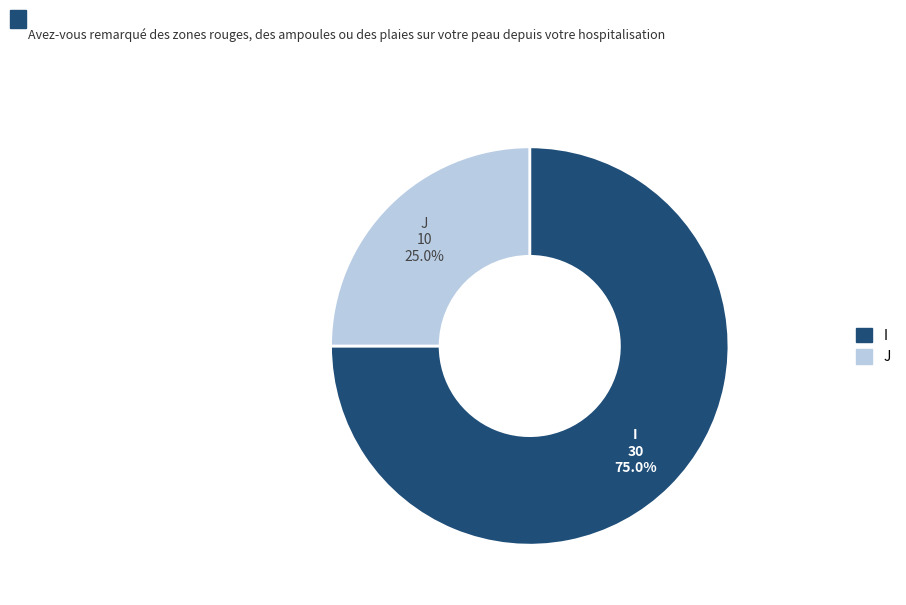

Which slice represents more than half of the pie?

I